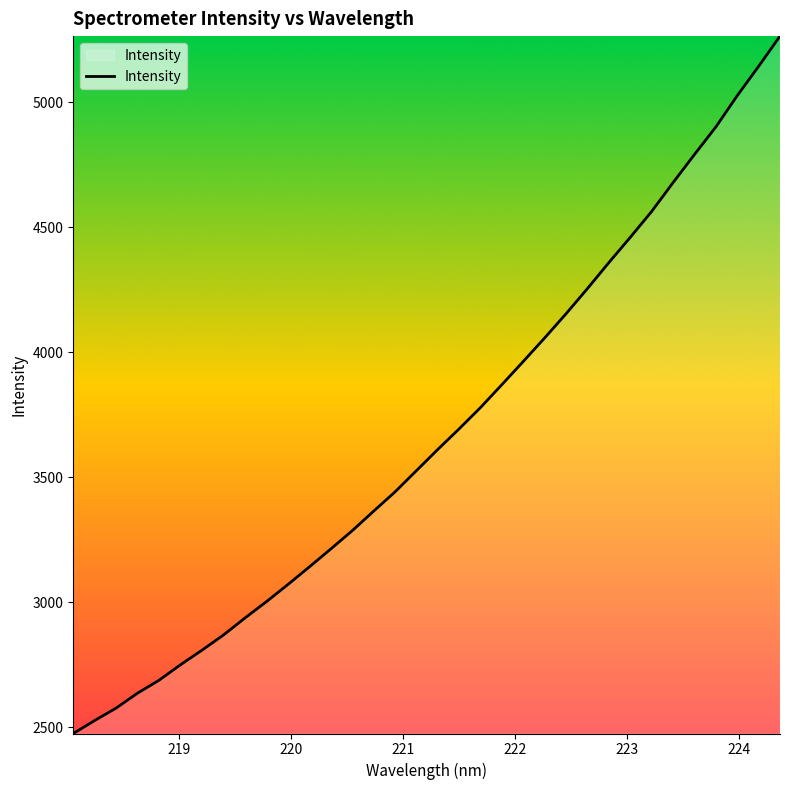

What is the smallest value displayed?

2474.9